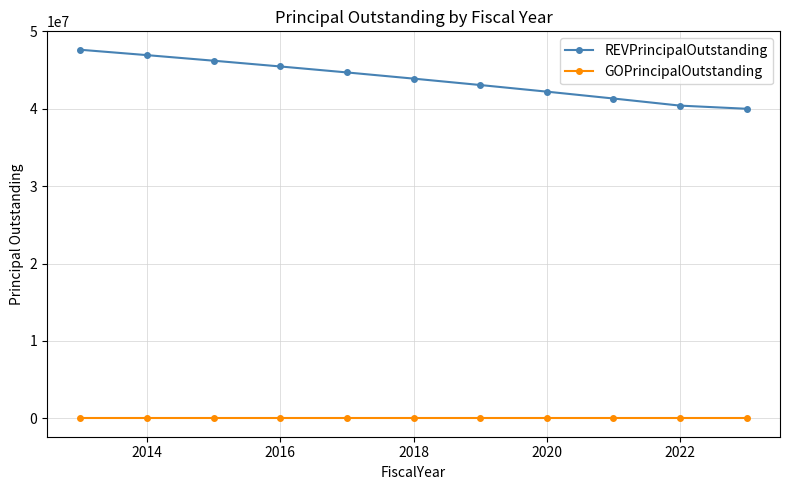

At how many categories does at least one series exceed 46704415?

2